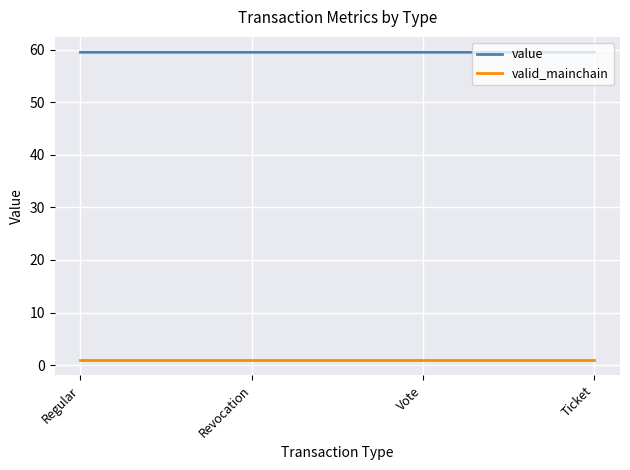

What is the lowest value of the value series?

59.5